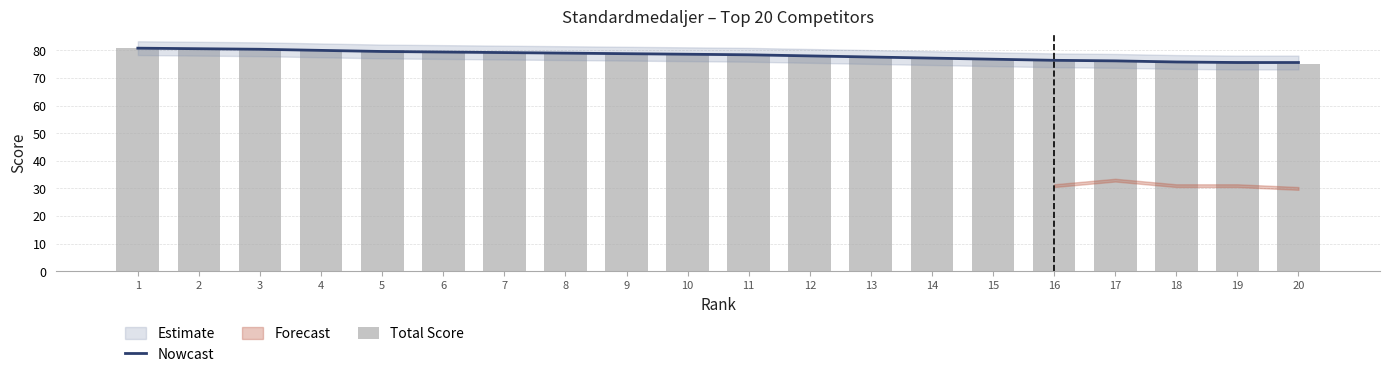

What is the value of the Nowcast bar at the 4th from the left?

80.0